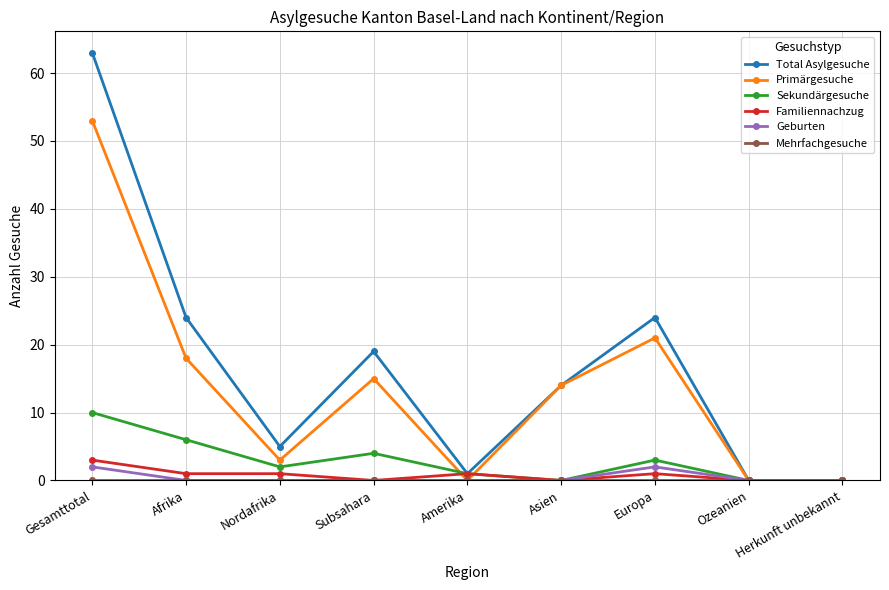

Where is the first local minimum for Total Asylgesuche?

Nordafrika